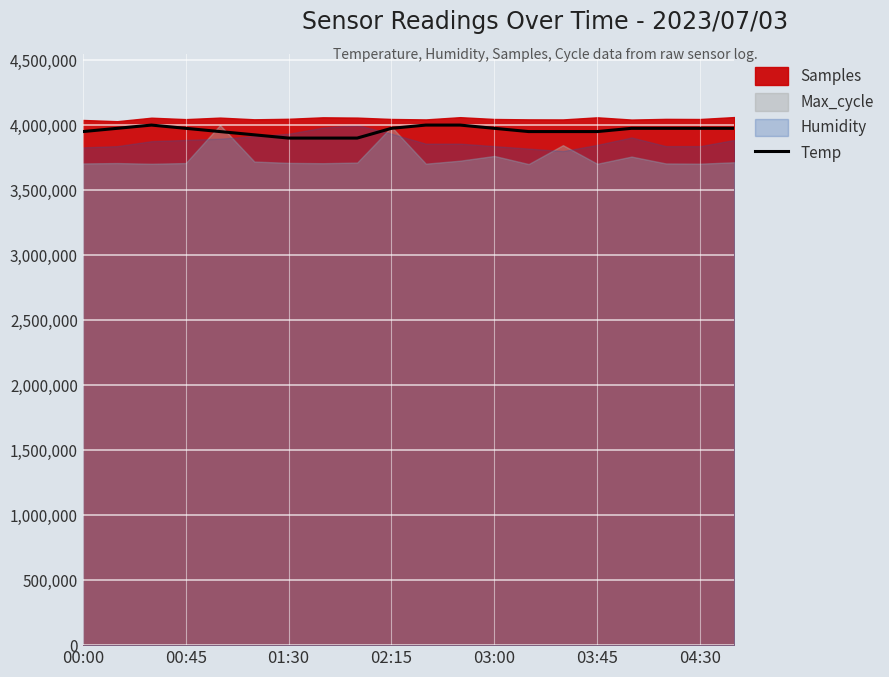

True or false: the data shows 3950000.0 at 00:00.

True